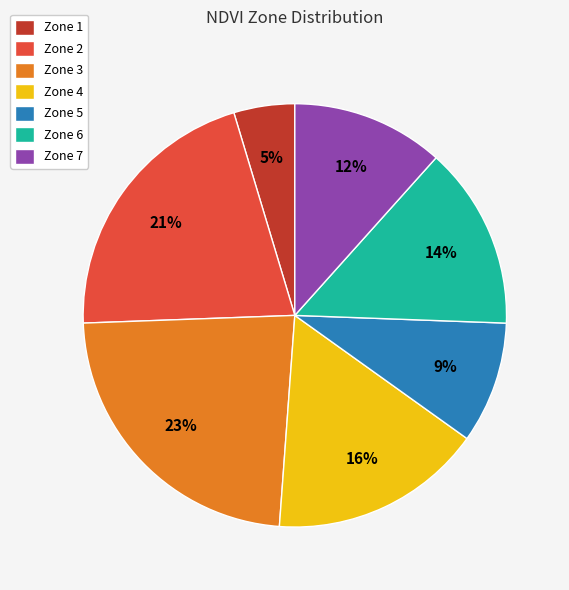

True or false: Zone 4 accounts for 16% of the total.

True